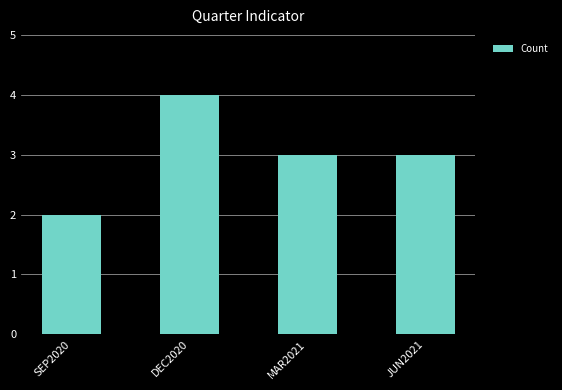

What is the change in value from SEP2020 to MAR2021?

+1